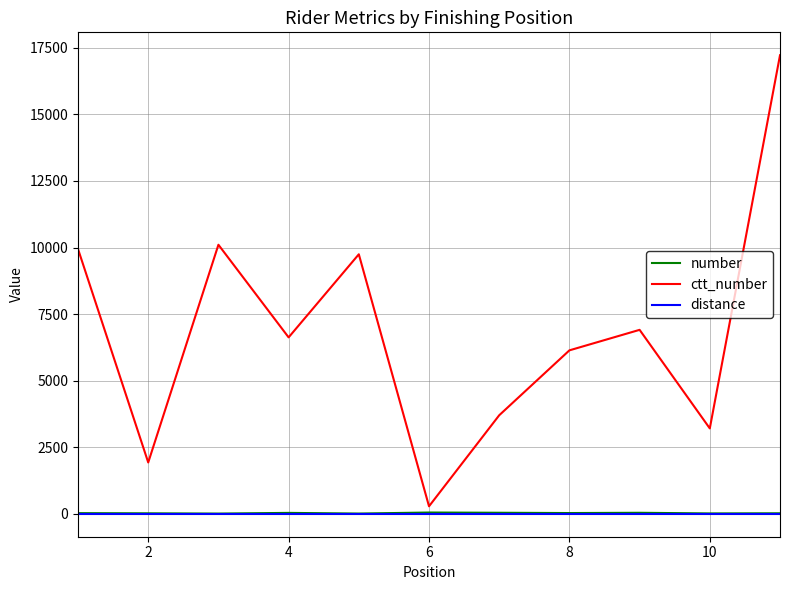

Which series has the largest total across all categories?

ctt_number